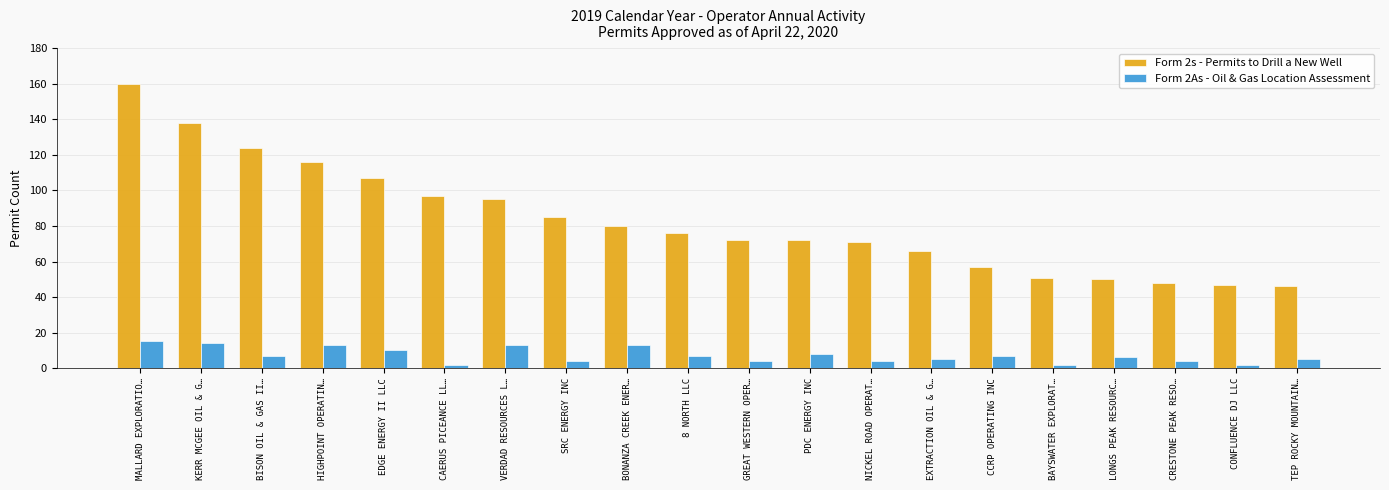

Reading left to right, list all the values displayed in this chart.

Form 2s - Permits to Drill a New Well: MALLARD EXPLORATIO…=160	KERR MCGEE OIL & G…=138	BISON OIL & GAS II…=124	HIGHPOINT OPERATIN…=116	EDGE ENERGY II LLC=107	CAERUS PICEANCE LL…=97	VERDAD RESOURCES L…=95	SRC ENERGY INC=85	BONANZA CREEK ENER…=80	8 NORTH LLC=76	GREAT WESTERN OPER…=72	PDC ENERGY INC=72	NICKEL ROAD OPERAT…=71	EXTRACTION OIL & G…=66	CCRP OPERATING INC=57	BAYSWATER EXPLORAT…=51	LONGS PEAK RESOURC…=50	CRESTONE PEAK RESO…=48	CONFLUENCE DJ LLC=47	TEP ROCKY MOUNTAIN…=46
Form 2As - Oil & Gas Location Assessment: MALLARD EXPLORATIO…=15	KERR MCGEE OIL & G…=14	BISON OIL & GAS II…=7	HIGHPOINT OPERATIN…=13	EDGE ENERGY II LLC=10	CAERUS PICEANCE LL…=2	VERDAD RESOURCES L…=13	SRC ENERGY INC=4	BONANZA CREEK ENER…=13	8 NORTH LLC=7	GREAT WESTERN OPER…=4	PDC ENERGY INC=8	NICKEL ROAD OPERAT…=4	EXTRACTION OIL & G…=5	CCRP OPERATING INC=7	BAYSWATER EXPLORAT…=2	LONGS PEAK RESOURC…=6	CRESTONE PEAK RESO…=4	CONFLUENCE DJ LLC=2	TEP ROCKY MOUNTAIN…=5